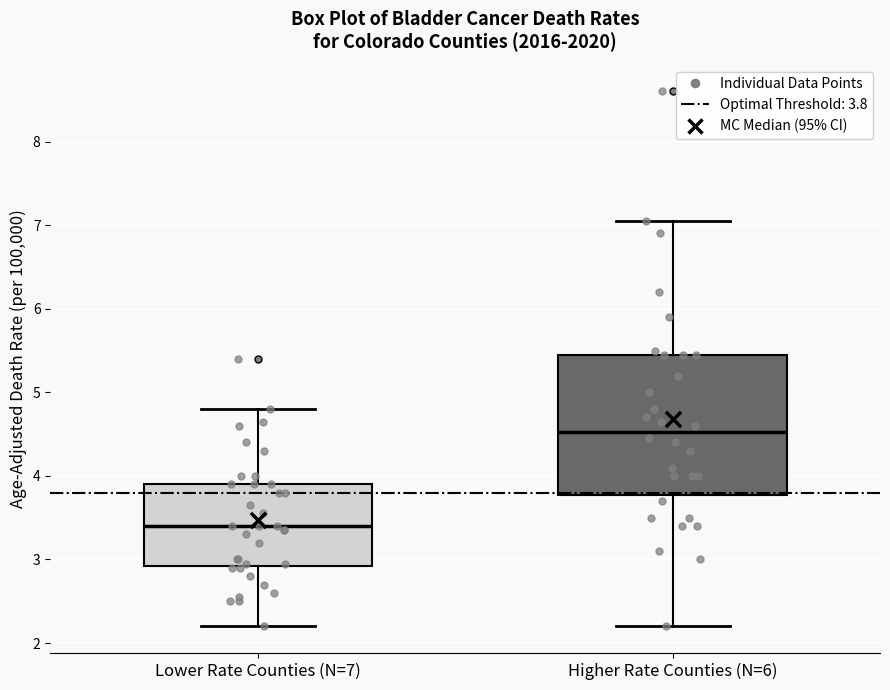

Where does the median line of the box for Lower Rate Counties (N=7) sit on the y-axis? The values are not printed on the chart, so give them approximately, as read against the axis.

3.4